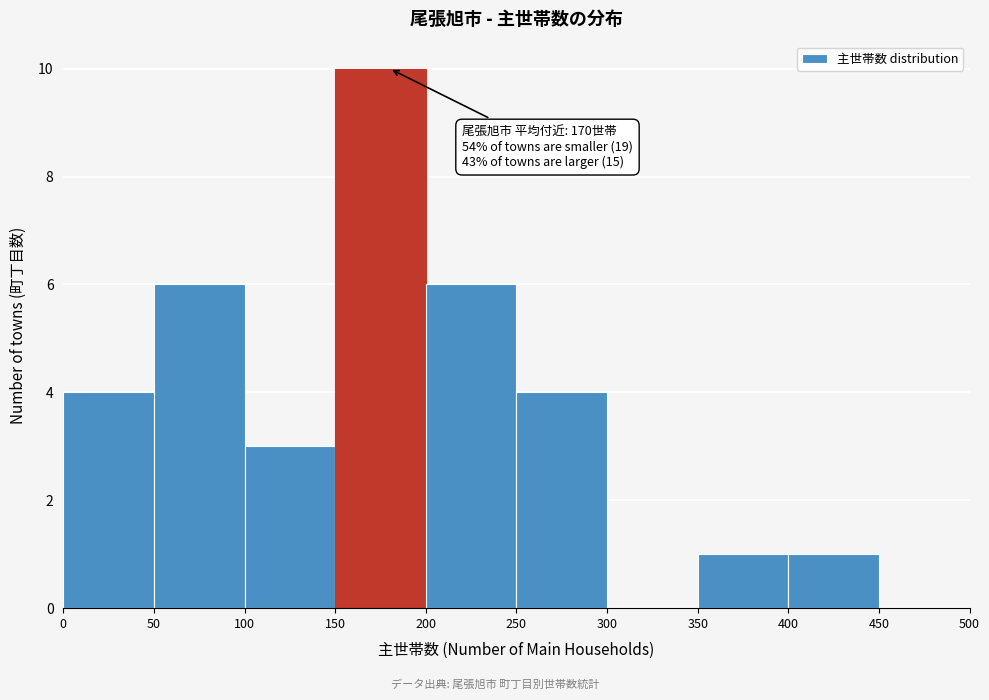

Which range on the x-axis has the tallest bar?

150 to 200